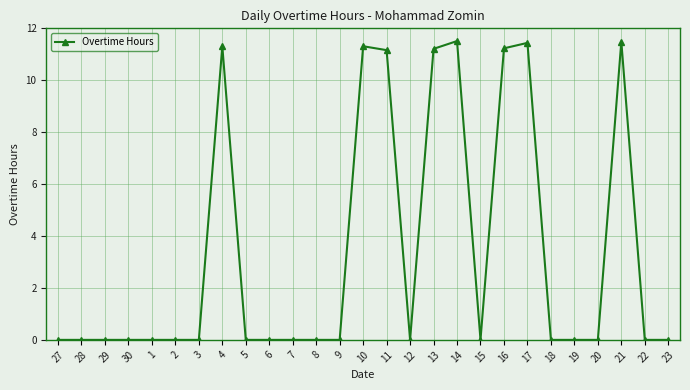

What is the greatest value displayed?

11.5